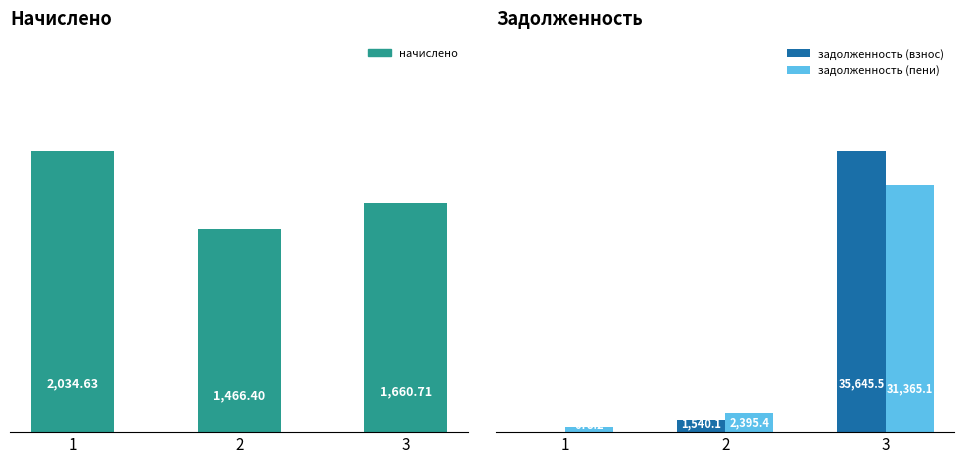

How many values in the задолженность (взнос) series exceed 1540?

2